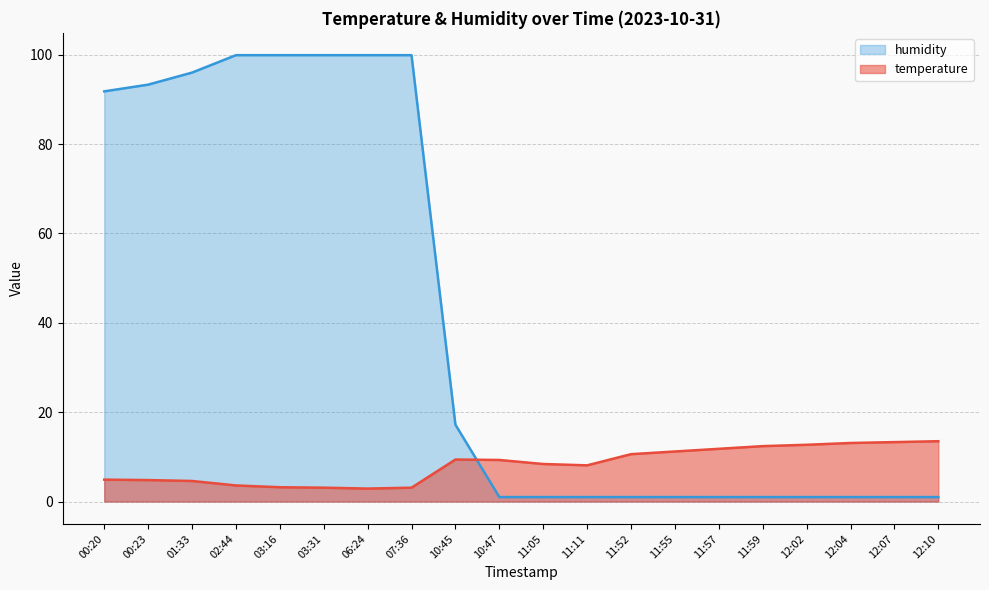

What is the difference between the highest and lowest values at 00:20?

86.9